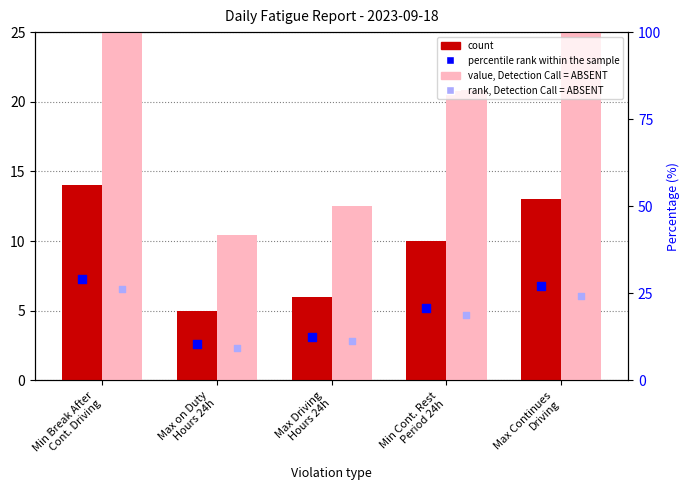

Which series has the largest Y range (max minus min)?

value, Detection Call = ABSENT